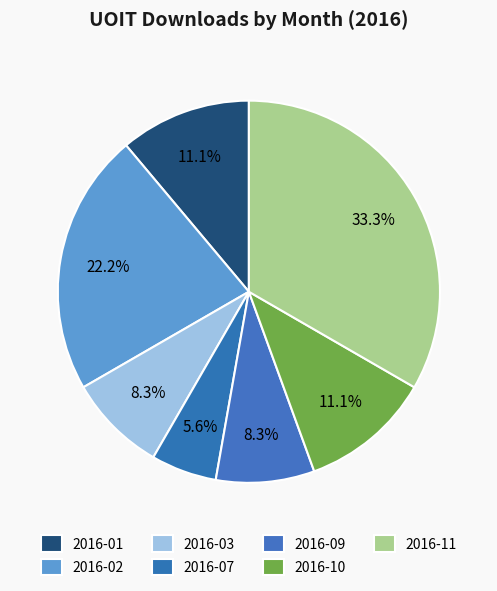

What is the ratio of the value at 2016-01 to the value at 2016-11?

0.3